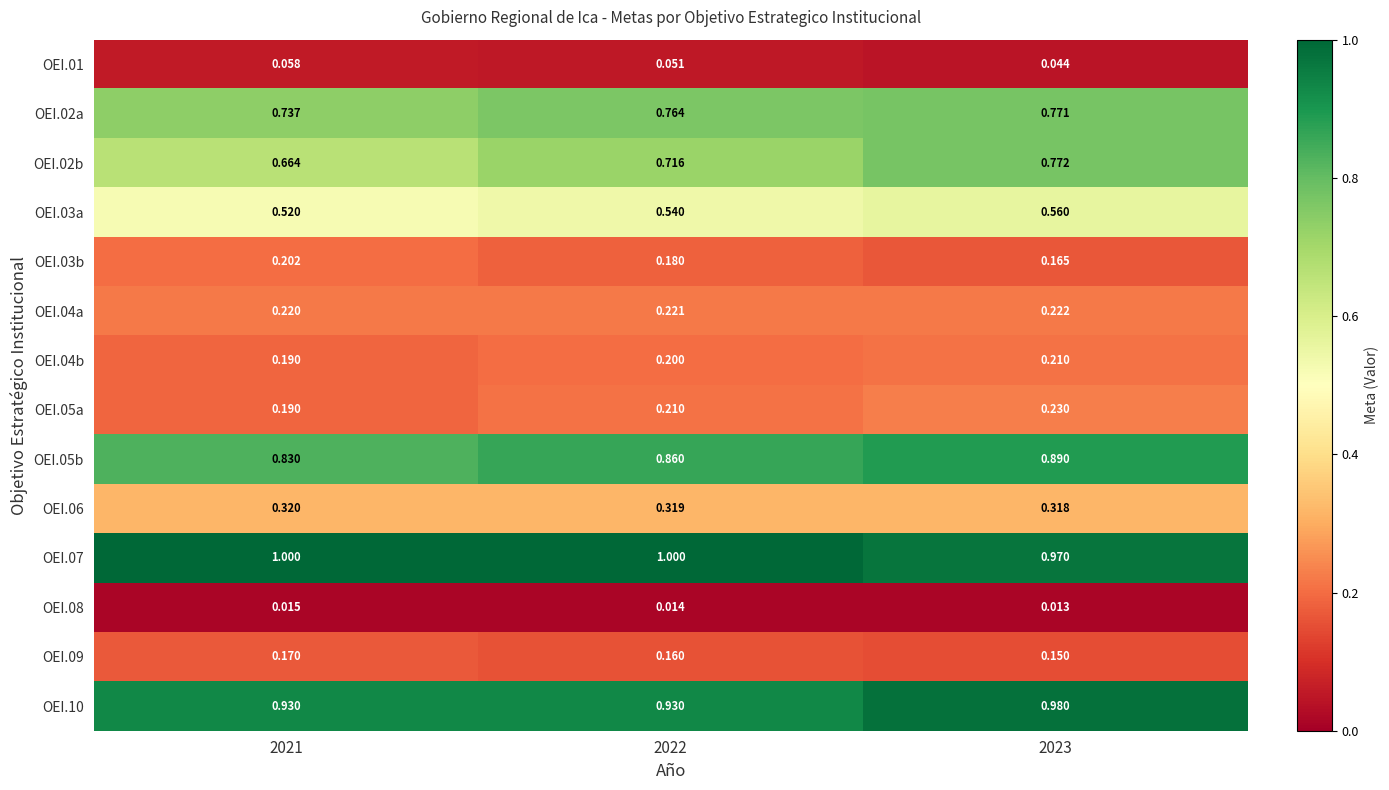

Is the value of OEI.03a at 2023 greater than the value of OEI.05a at 2022?

Yes